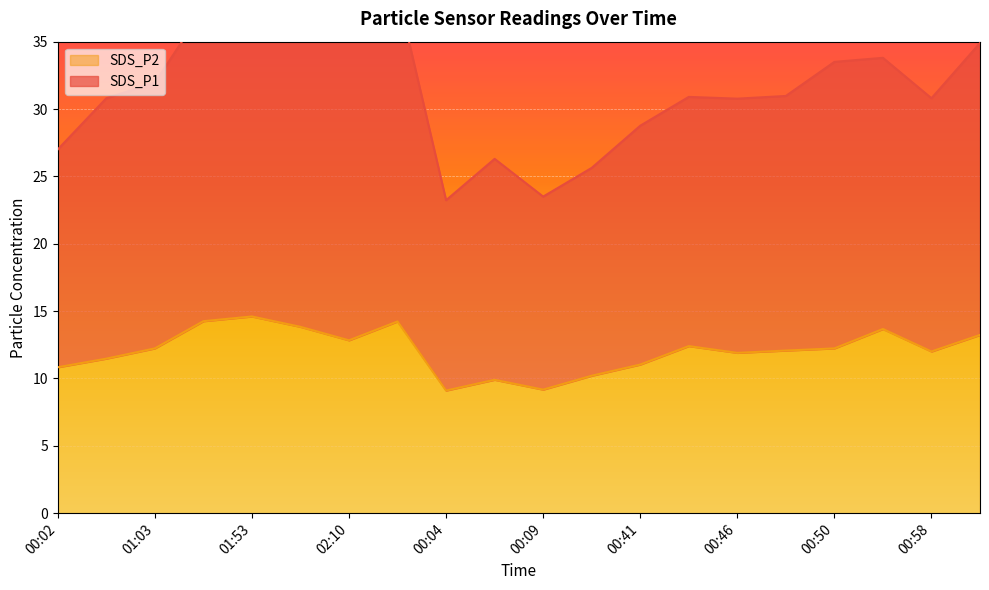

What is the spread (max minus min) of values at 00:41?

17.7